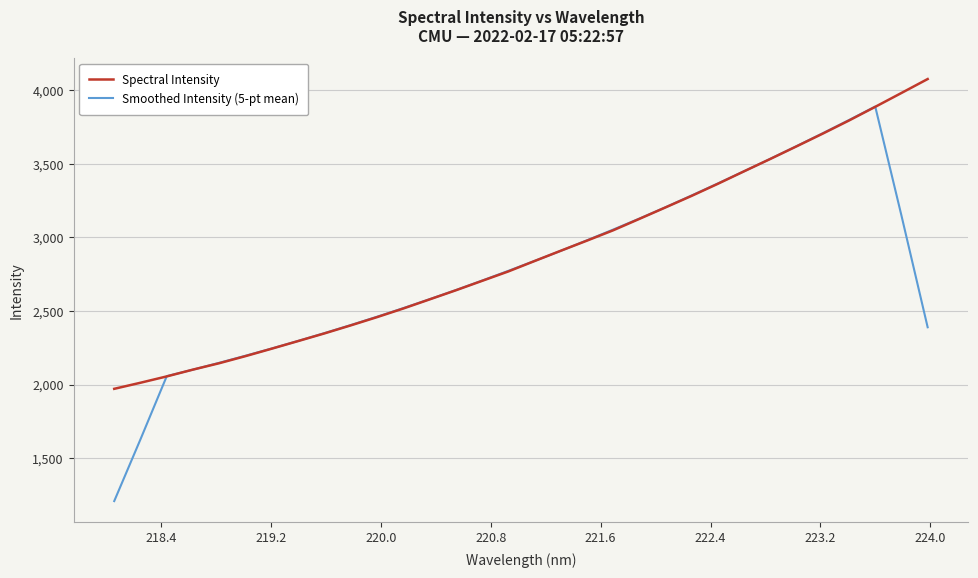

What is the smallest value displayed?

1207.7